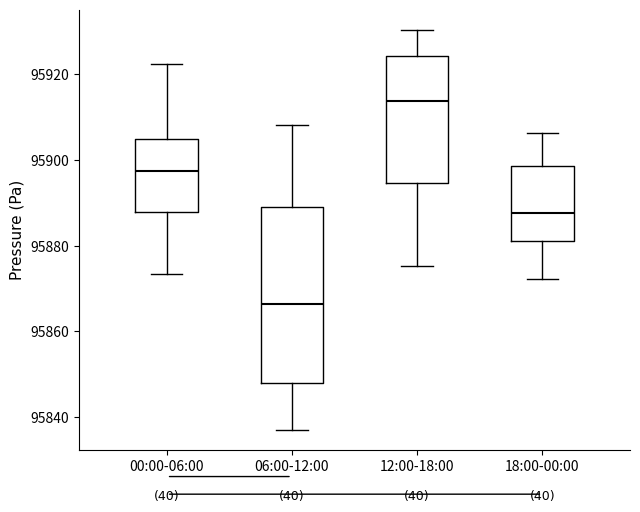

Which box has the highest median line?

12:00-18:00